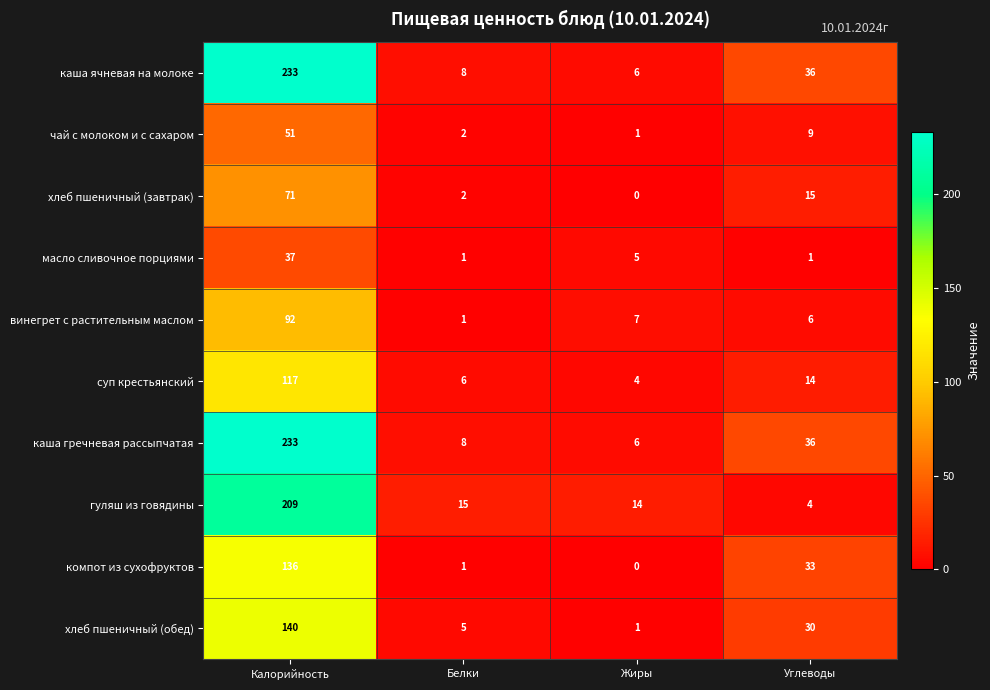

What is the difference between the maximum and minimum values in the суп крестьянский series?

113